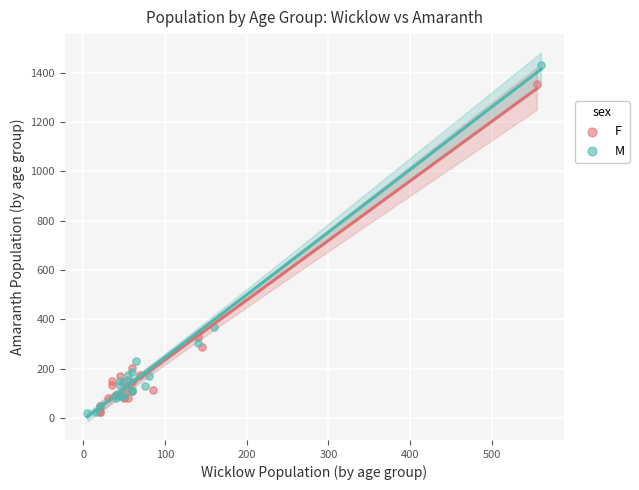

Which series reaches the maximum Y coordinate?

M